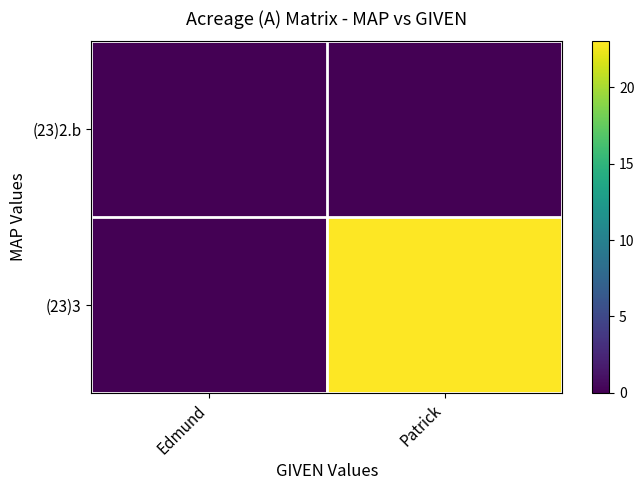

List the series in order of their peak value, highest first.

(23)3, (23)2.b